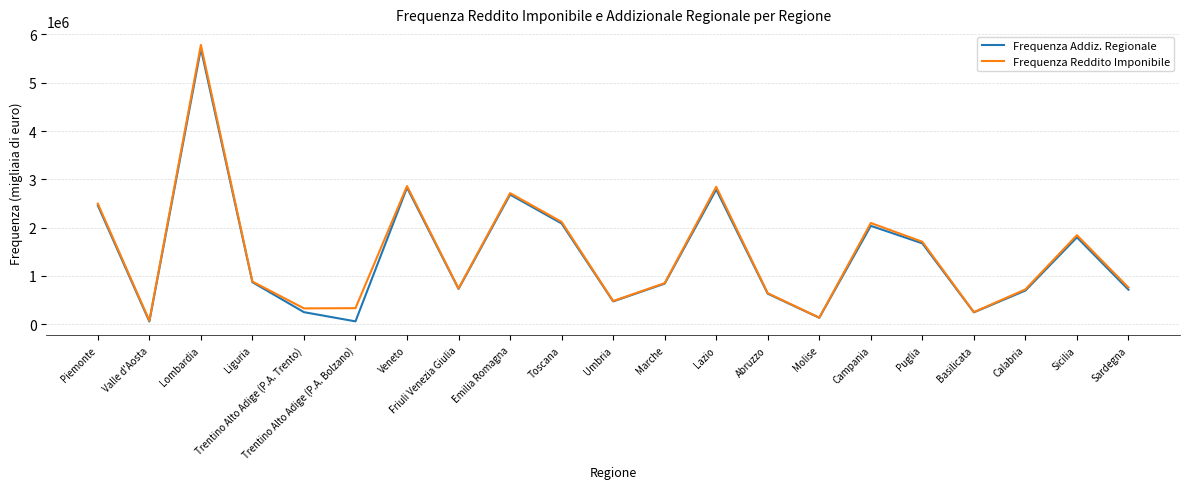

What is the approximate value of Frequenza Reddito Imponibile at Trentino Alto Adige (P.A. Trento)?

328909